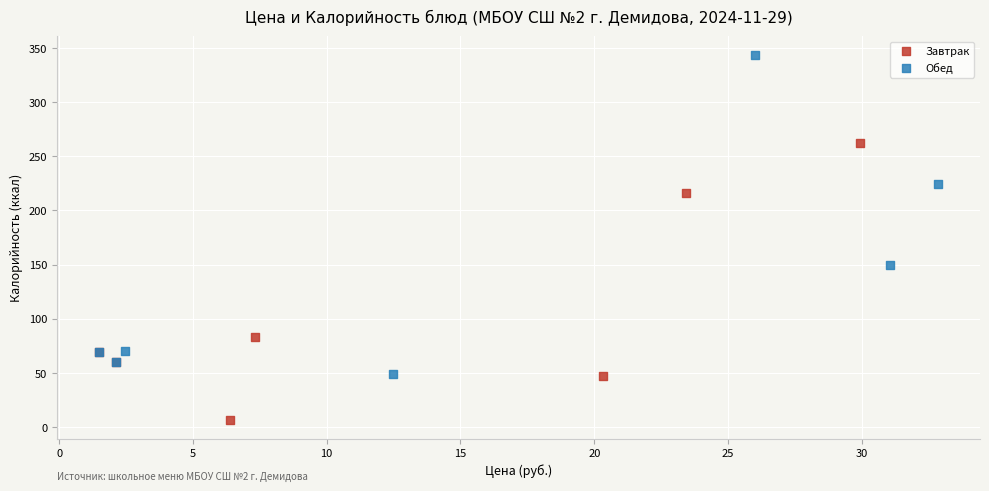

Which series reaches the maximum Y coordinate?

Обед